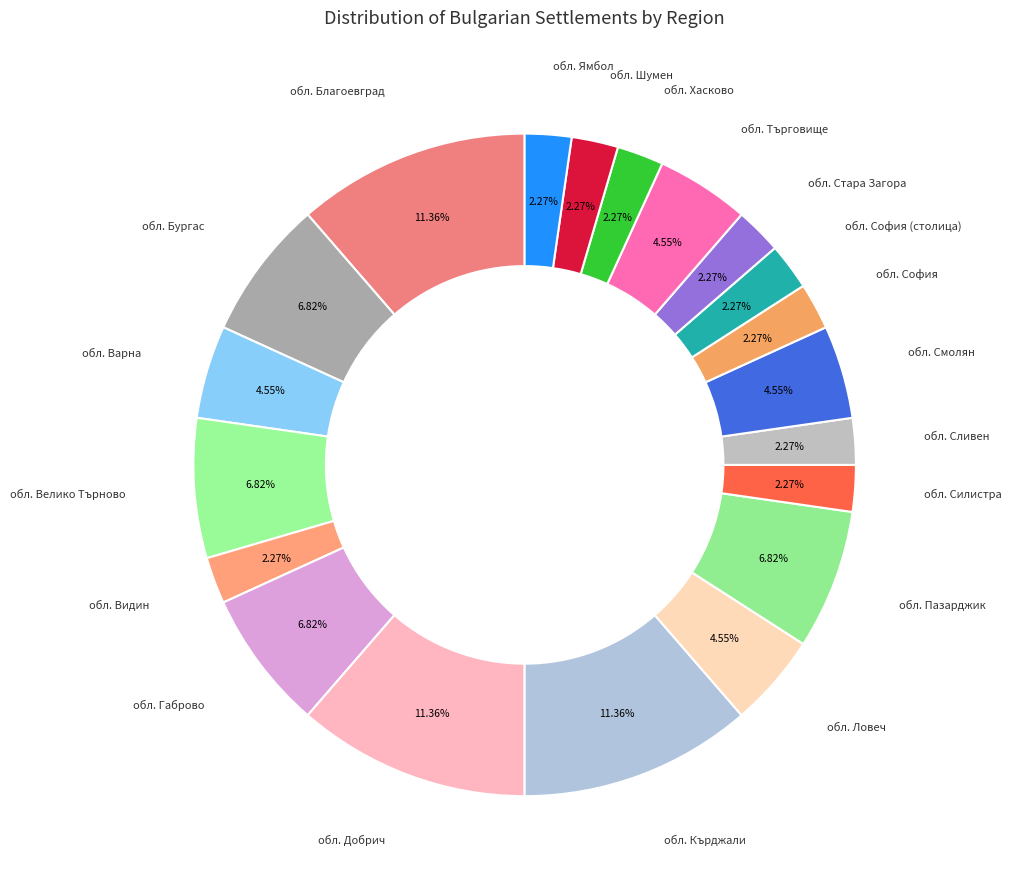

How many segments does this pie chart have?

20